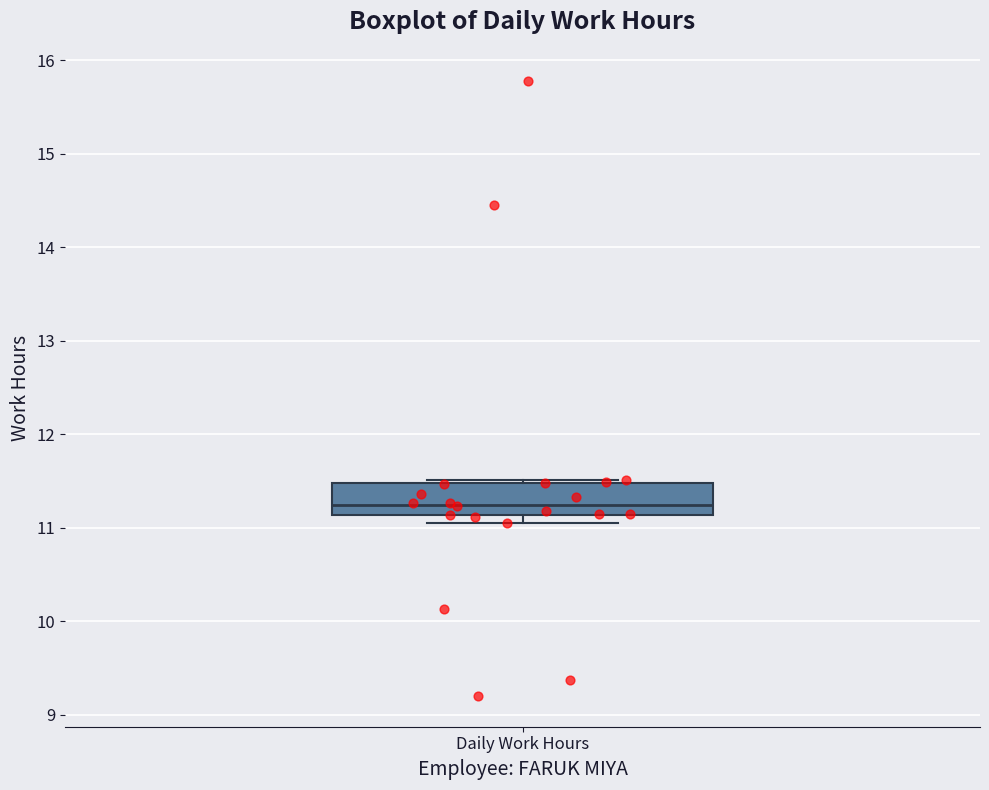

Where is the upper edge of the box for Daily Work Hours on the y-axis? The values are not printed on the chart, so give them approximately, as read against the axis.

11.5